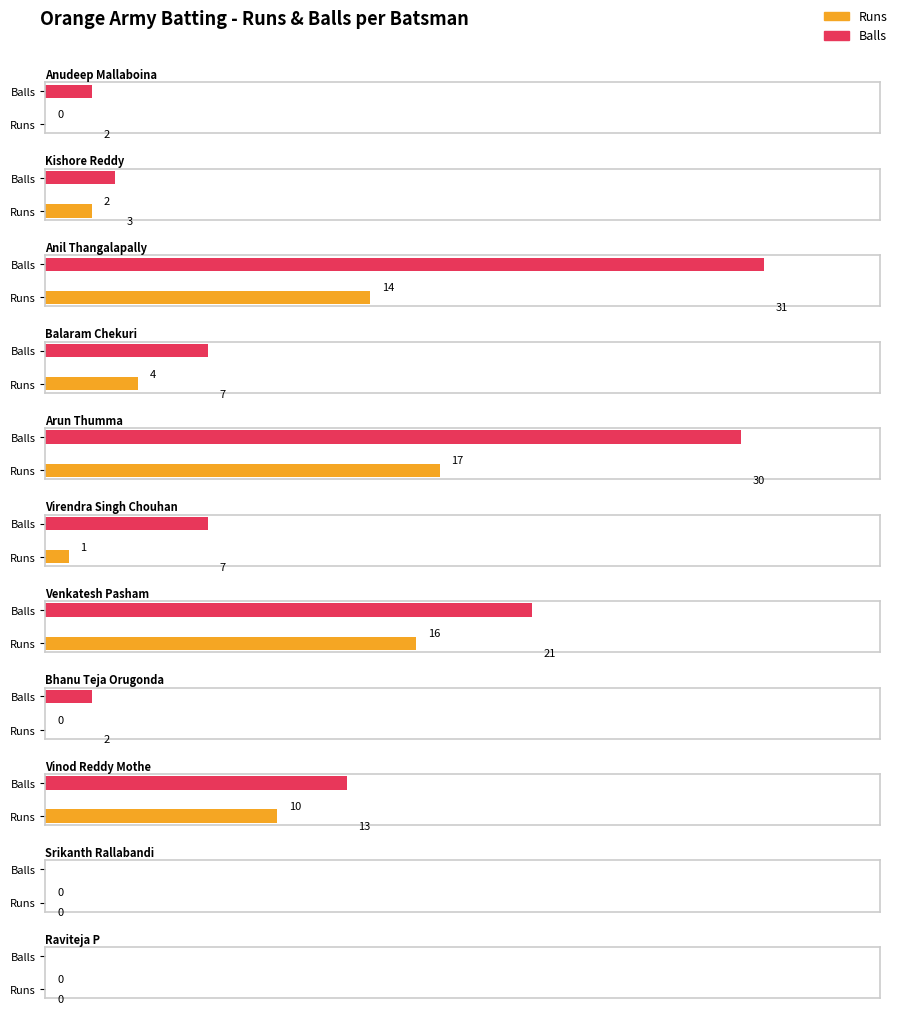

Which series has the largest total across all categories?

Balls